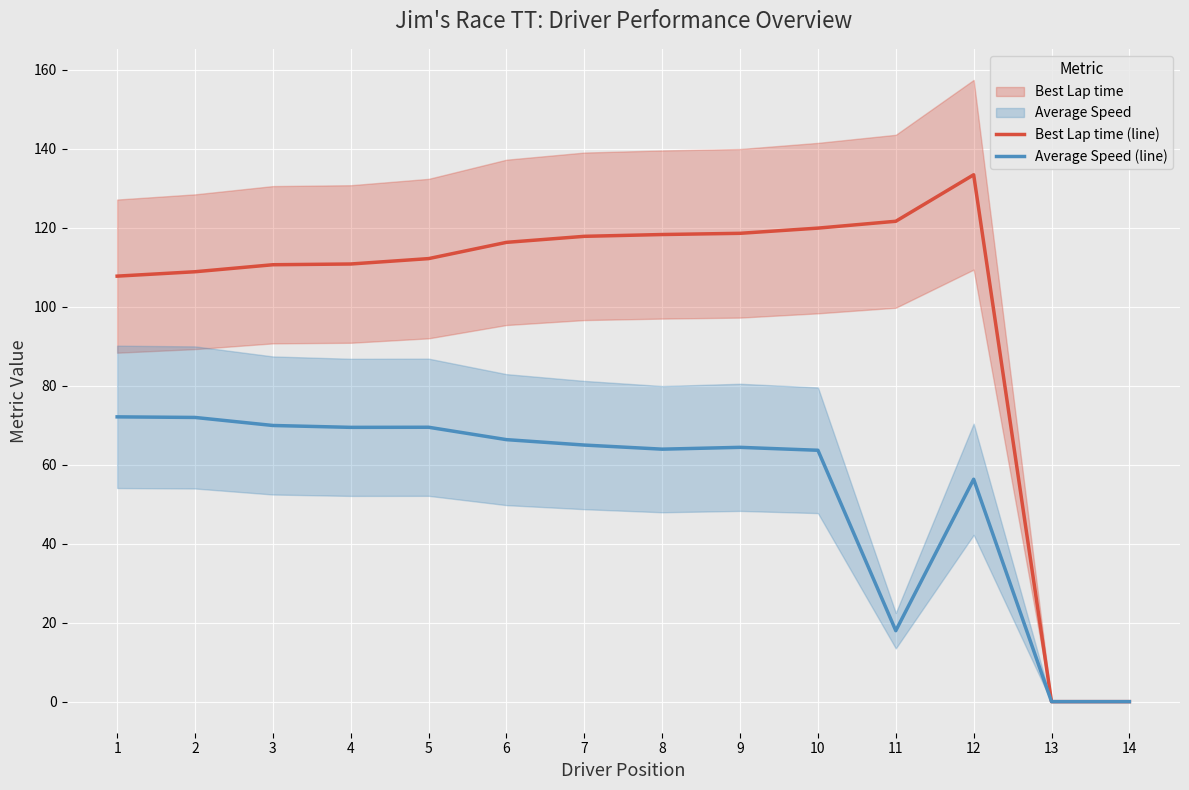

Reading left to right, list all the values displayed in this chart.

Best Lap time (line): 107.7	108.8	110.6	110.8	112.2	116.3	117.8	118.3	118.6	119.9	121.6	133.4	0.0	0.0
Average Speed (line): 72.1	72.0	69.9	69.4	69.5	66.3	65.0	63.9	64.4	63.6	18.0	56.3	0.0	0.0